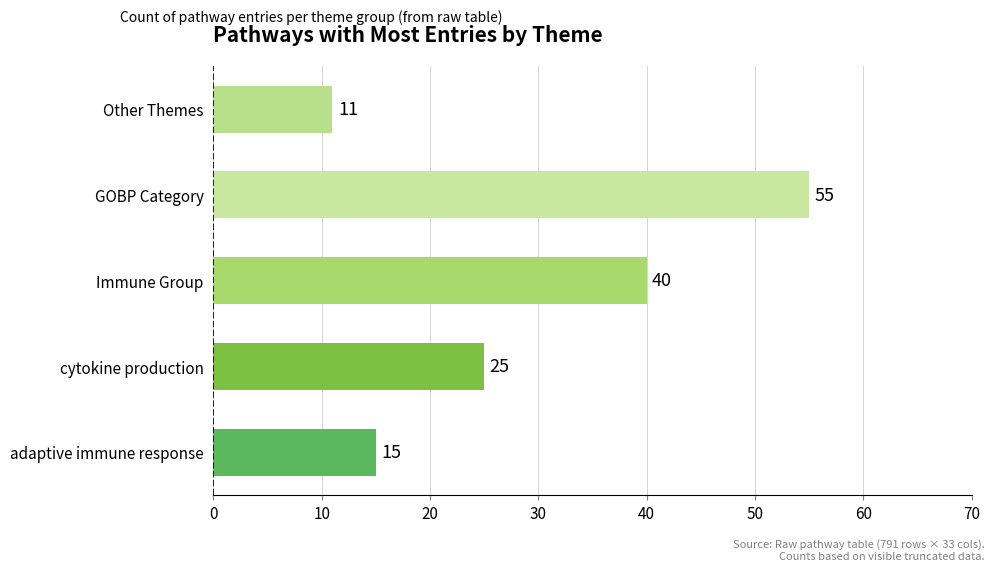

List the labels in order of value, largest first.

GOBP Category, Immune Group, cytokine production, adaptive immune response, Other Themes